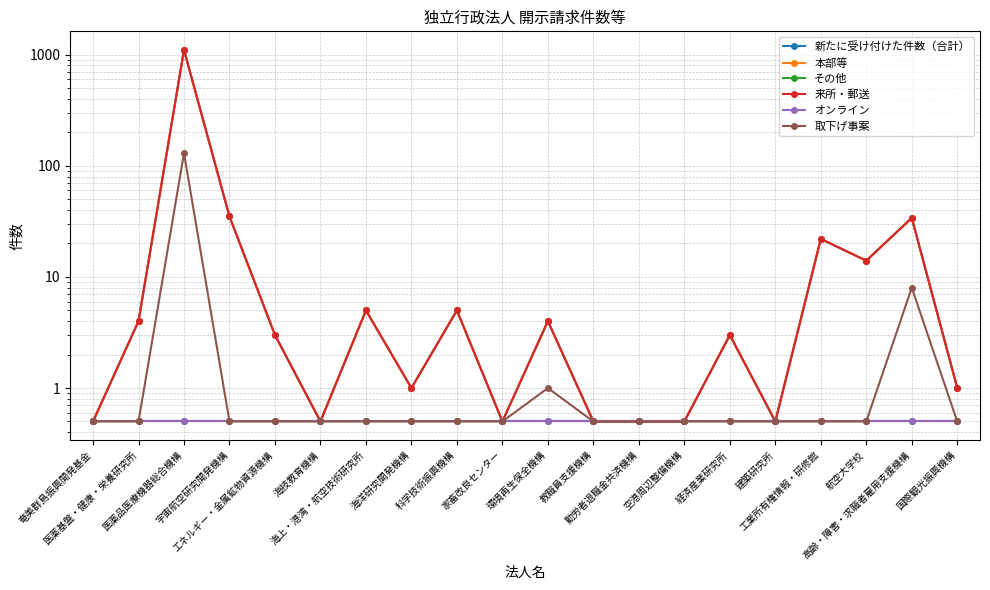

What is the lowest value of the オンライン series?

0.5